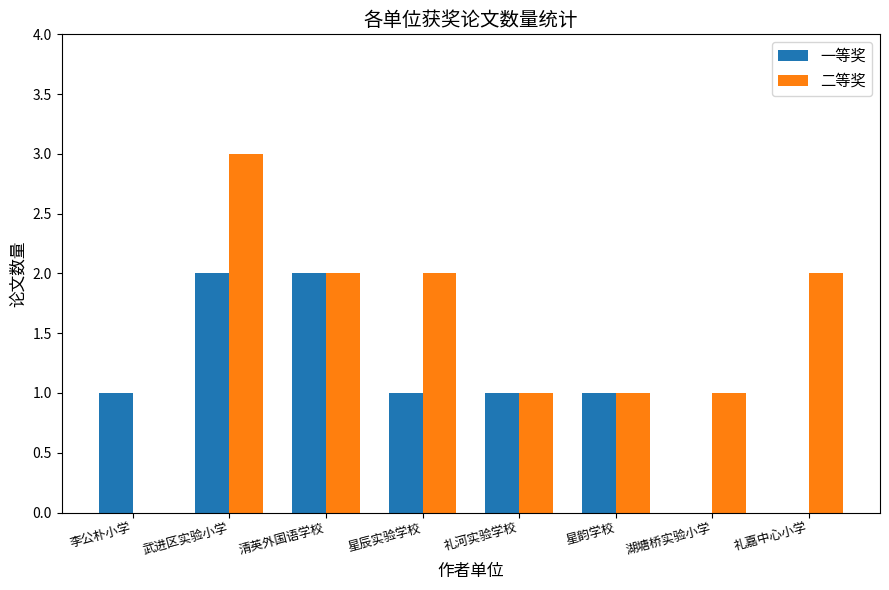

What value does the 二等奖 series have at 武进区实验小学?

3